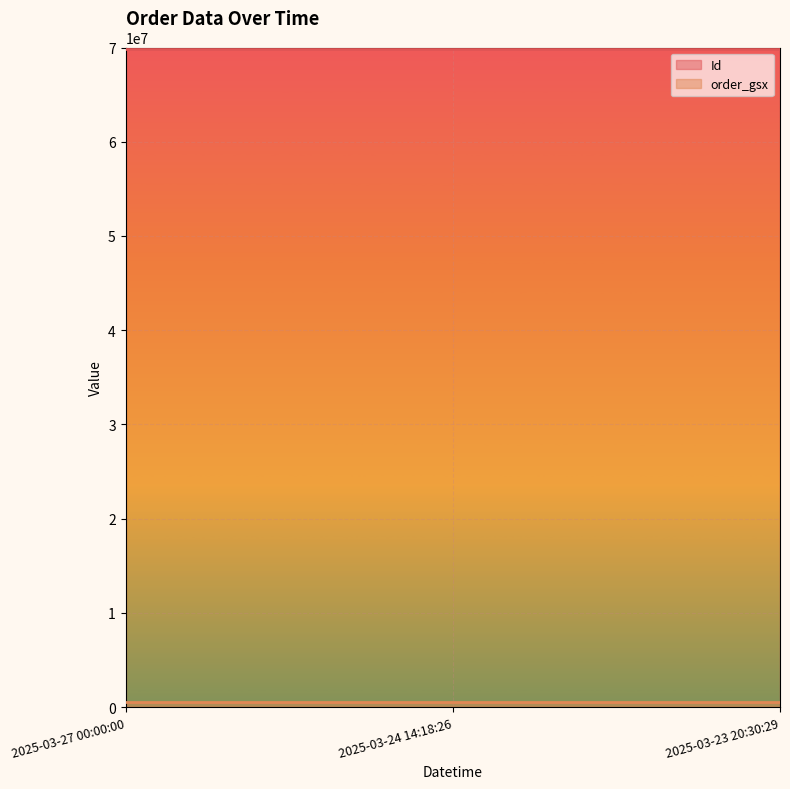

Which series has the largest total across all categories?

Id